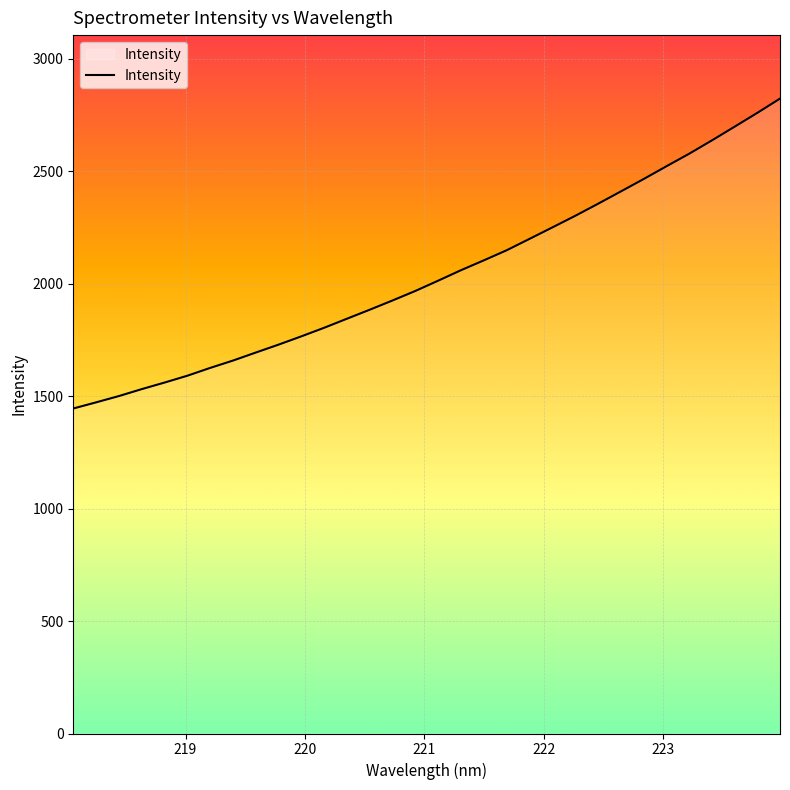

What is the average value?

2040.4